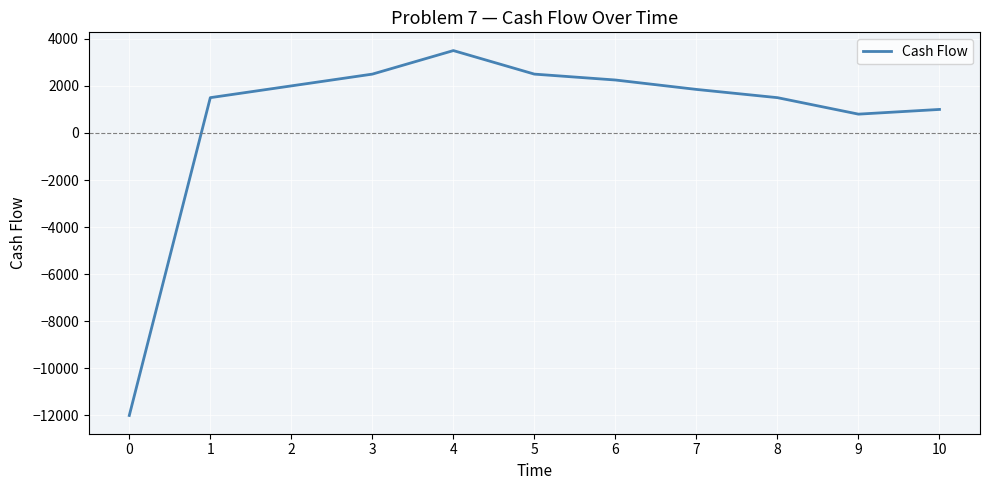

What is the change in value from 3 to 4?

+1000